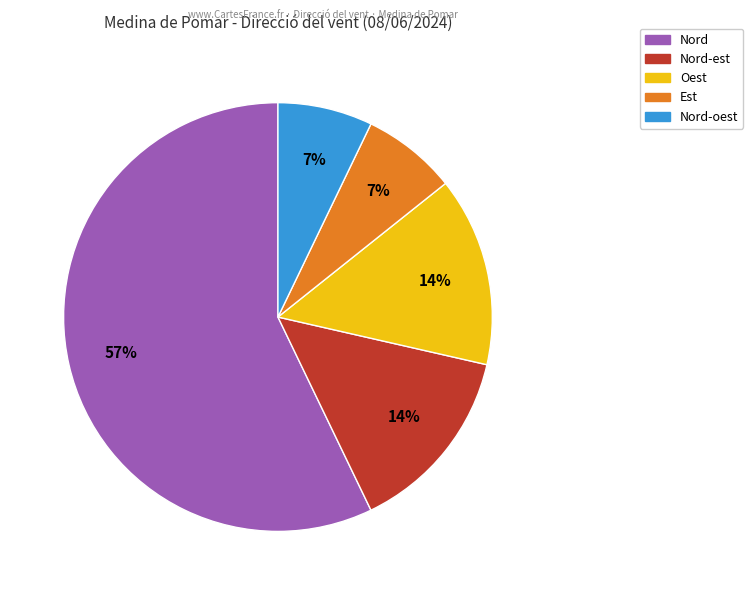

To the nearest percent, what is the average slice percentage?

20%